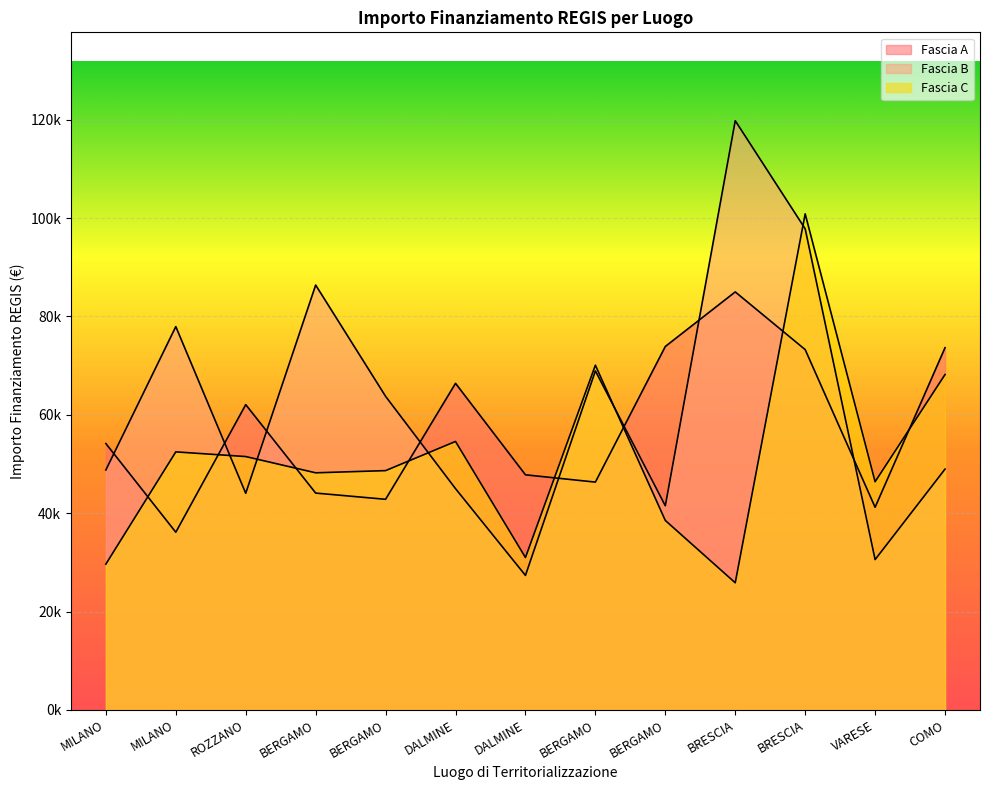

What is the total value across all series at BERGAMO?

178652.1